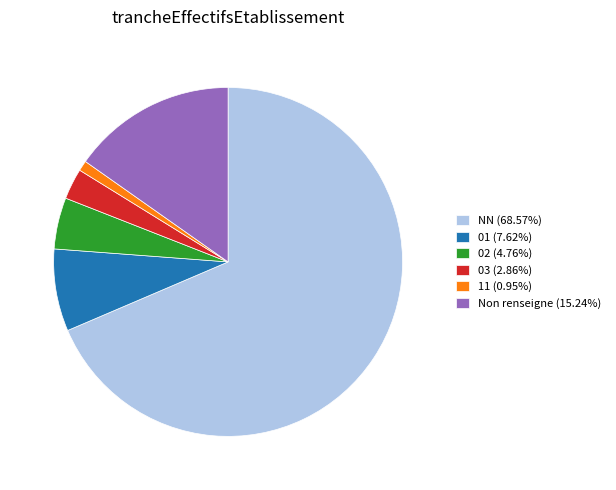

Approximately how many times larger is the value at 03 (2.86%) compared to 02 (4.76%)?

0.6